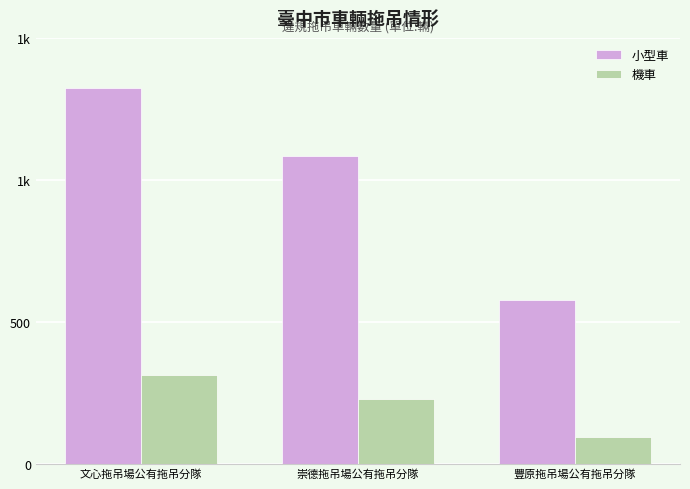

What position from the left is 文心拖吊場公有拖吊分隊?

1